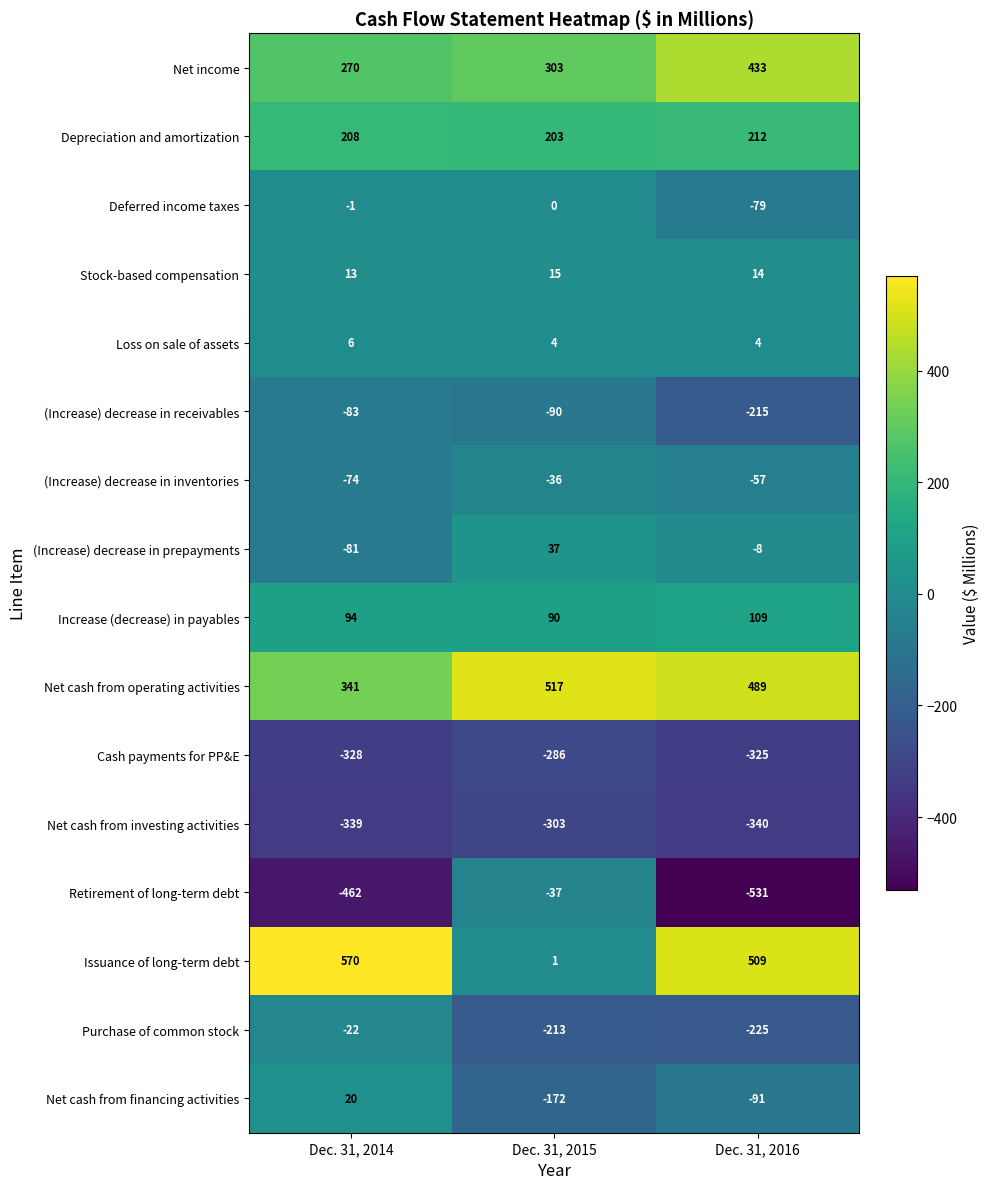

Count the number of data series in this chart.

16